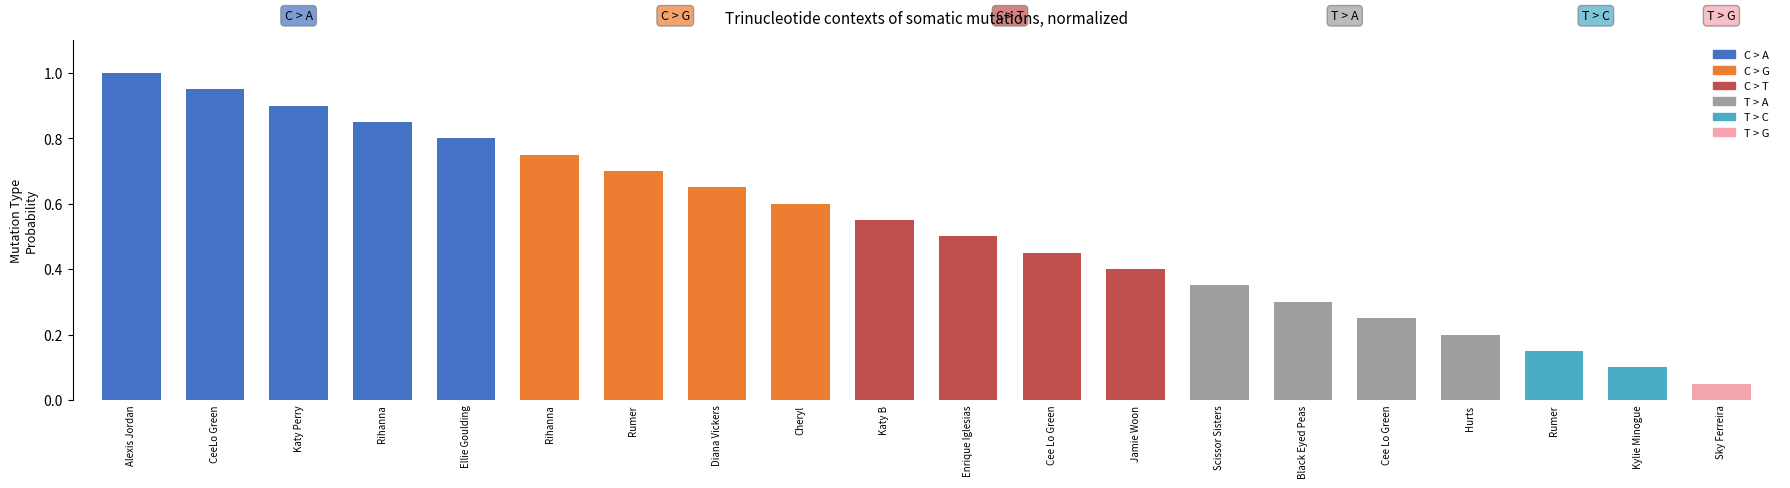

How many data points does each series have?

20